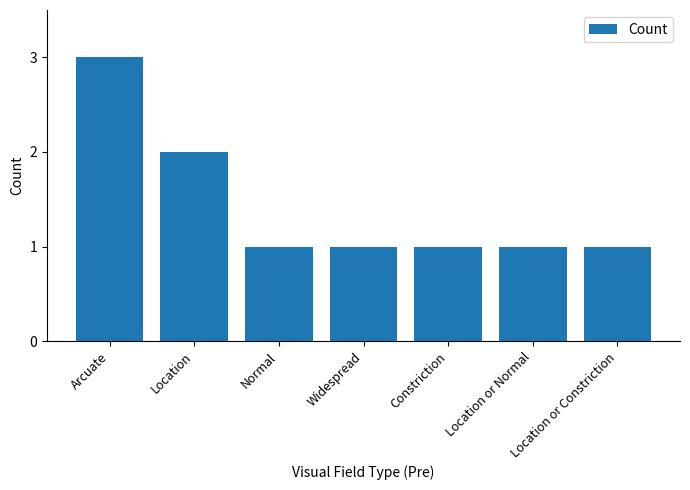

What is the maximum value shown in the chart?

3